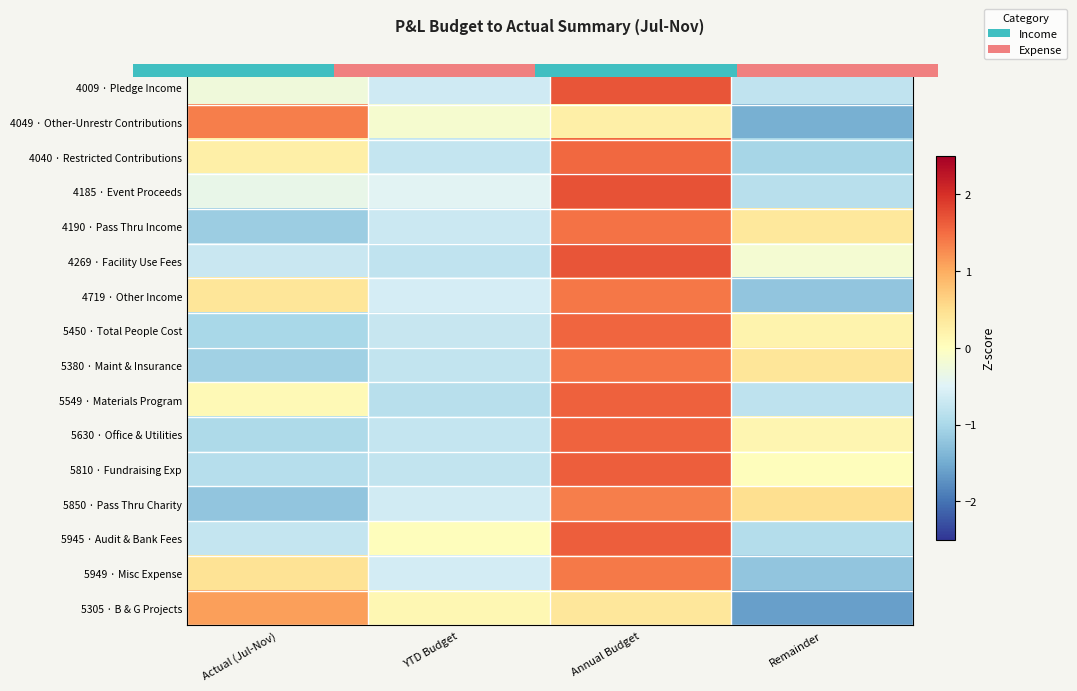

True or false: 4009 · Pledge Income has a value of -0.3 at Remainder.

False